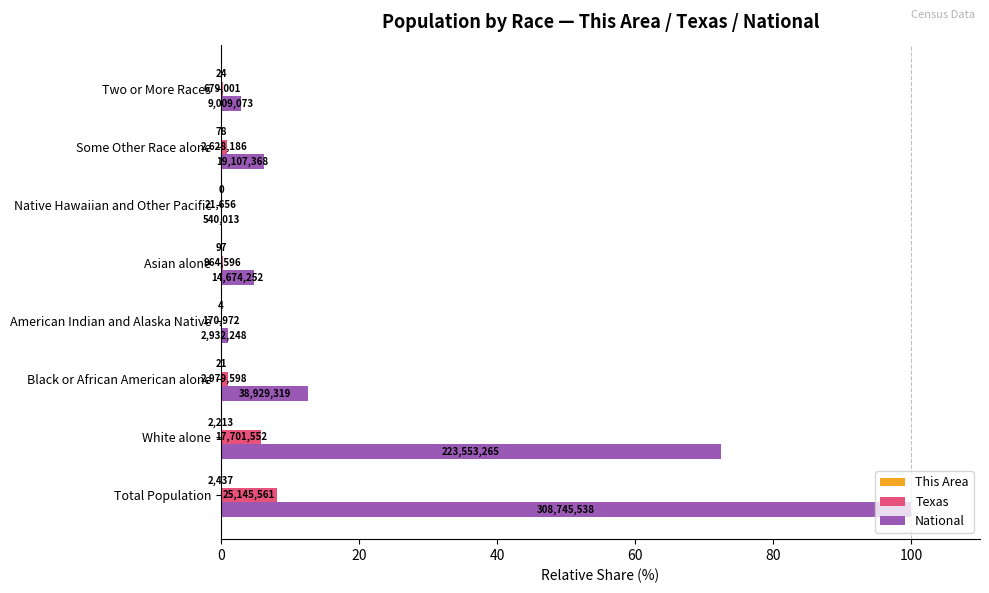

Reading left to right, transcribe all the data shown in this chart.

This Area: 0.0	0.0	0.0	0.0	0.0	0.0	0.0	0.0
Texas: 8.1	5.7	1.0	0.1	0.3	0.0	0.9	0.2
National: 100.0	72.4	12.6	0.9	4.8	0.2	6.2	2.9